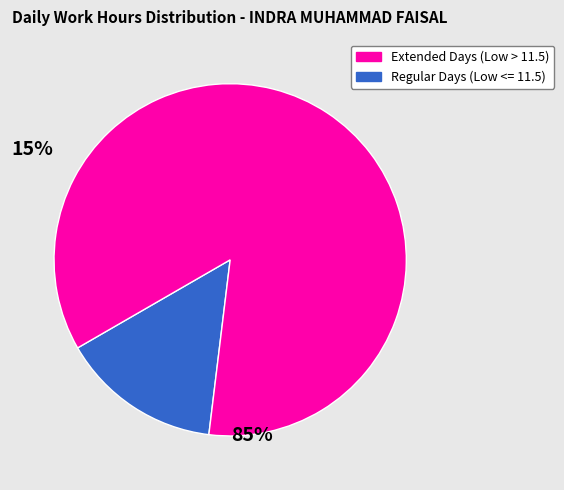

Is there a majority slice in this chart?

Yes